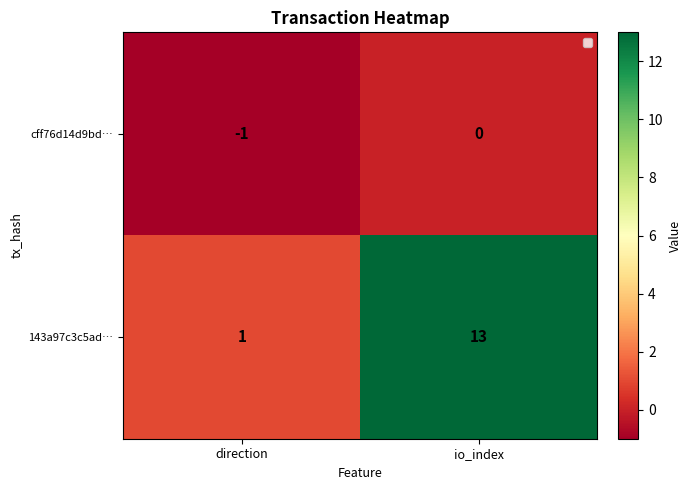

Reading left to right, transcribe all the data shown in this chart.

cff76d14d9bd…: direction=-1	io_index=0
143a97c3c5ad…: direction=1	io_index=13